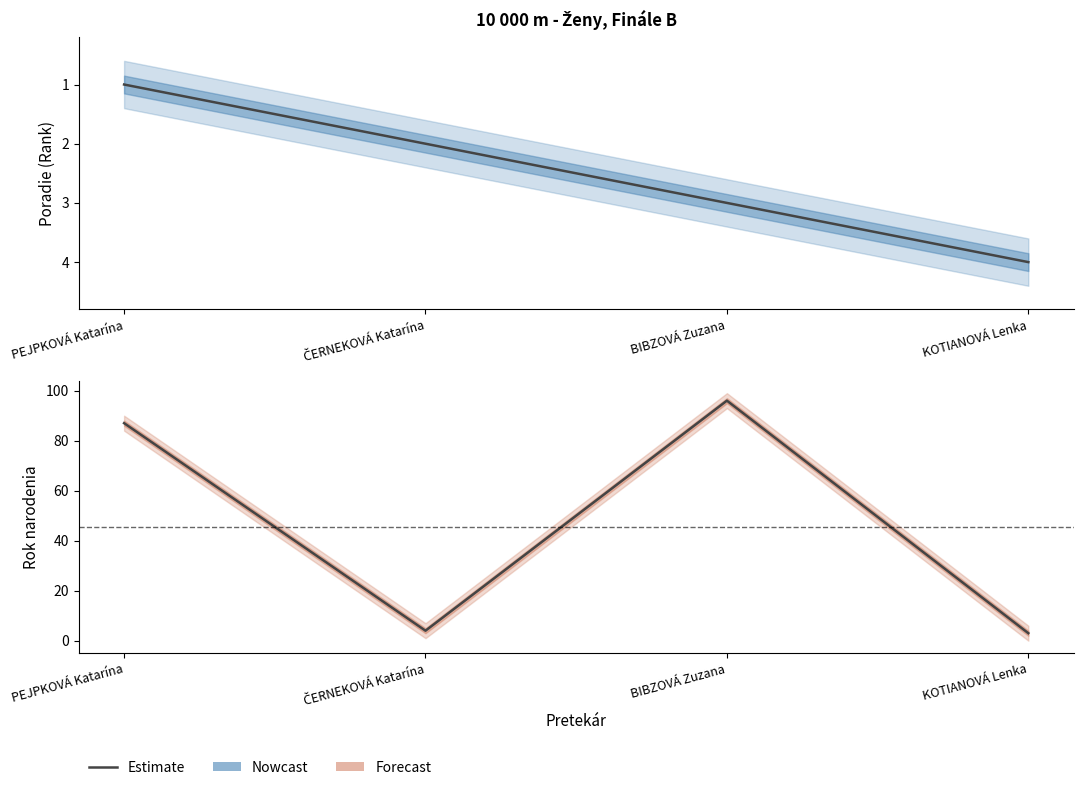

Where is Nowcast nearest to the value 2?

ČERNEKOVÁ Katarína